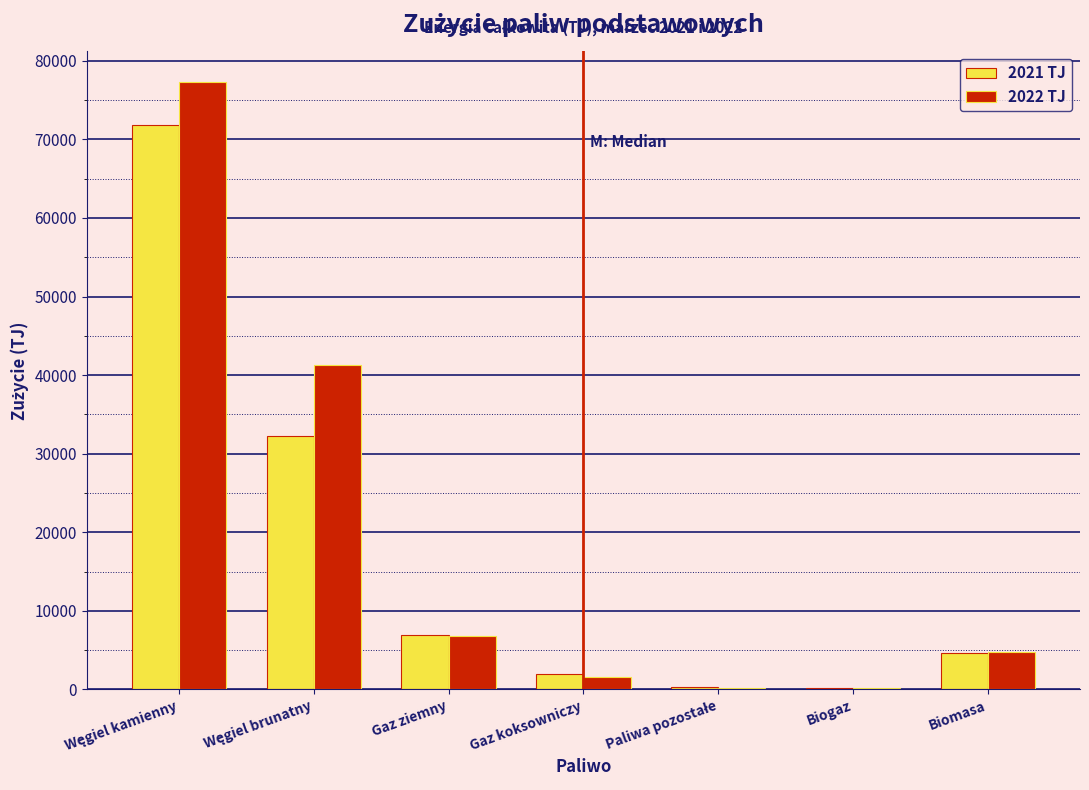

What is the sum of all 2021 TJ values?

118260.4